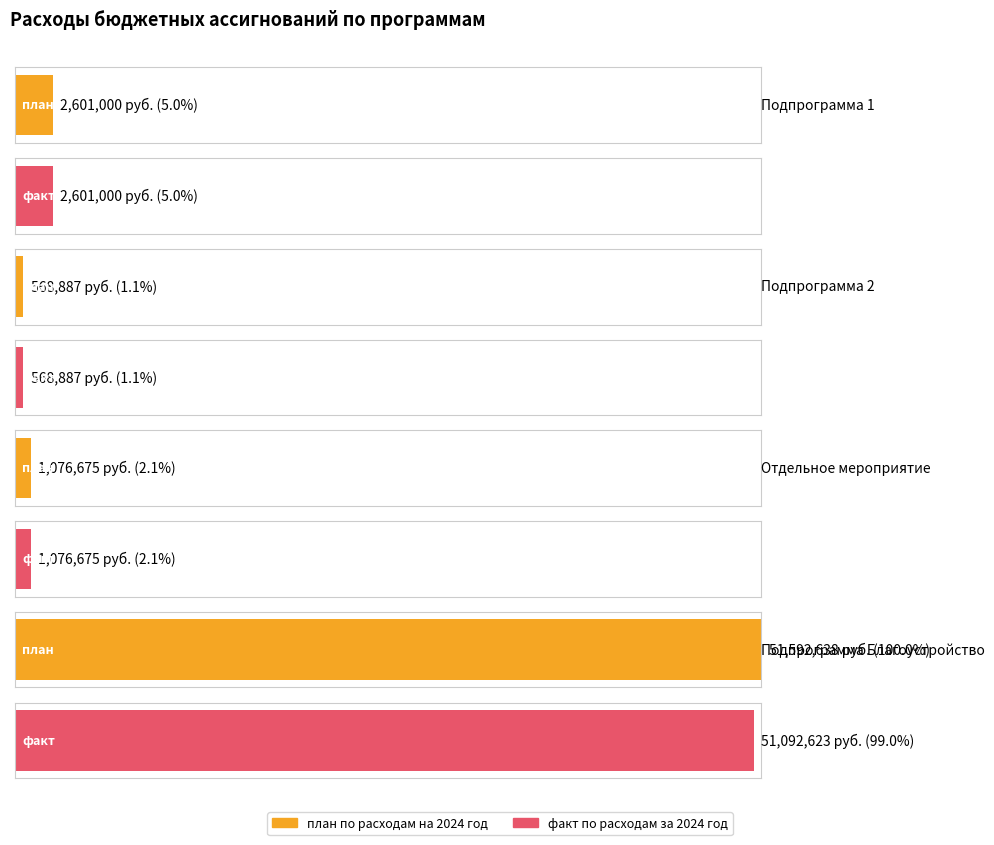

How many groups of bars are there?

4